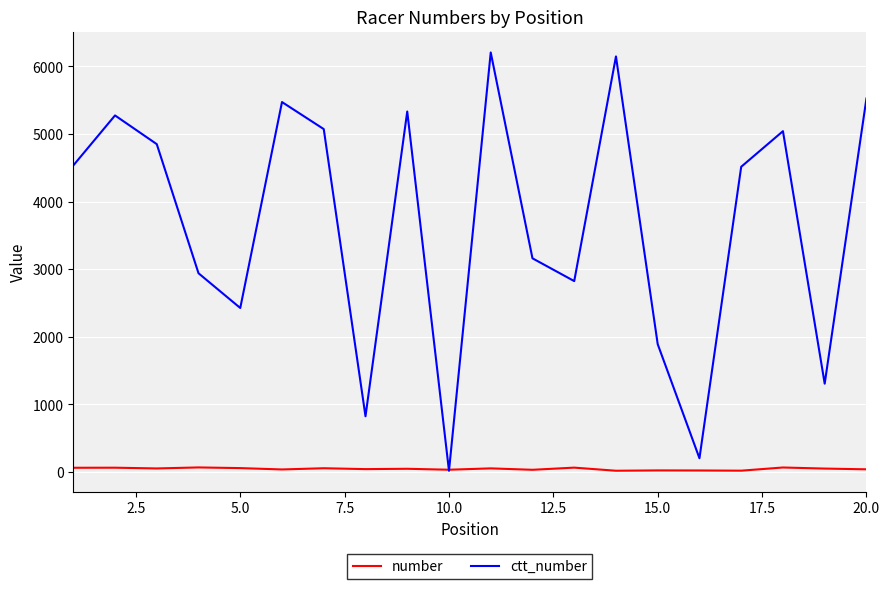

After their last crossing, which series has the higher values: number or ctt_number?

ctt_number